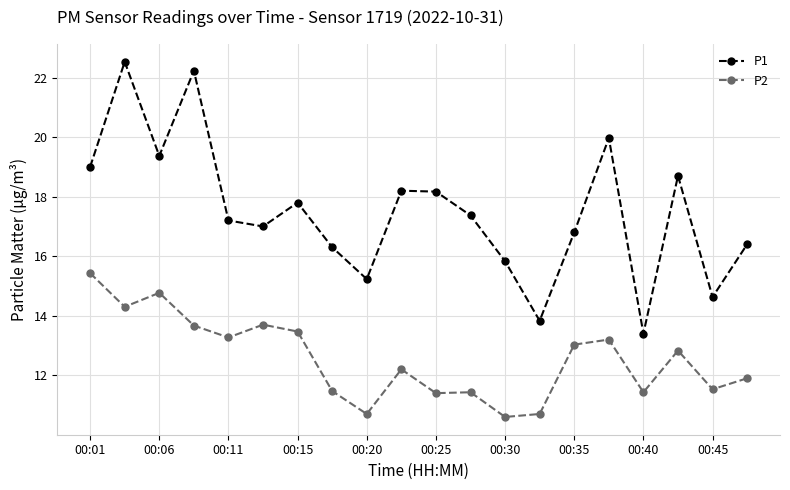

What is the minimum value shown in the chart?

10.6